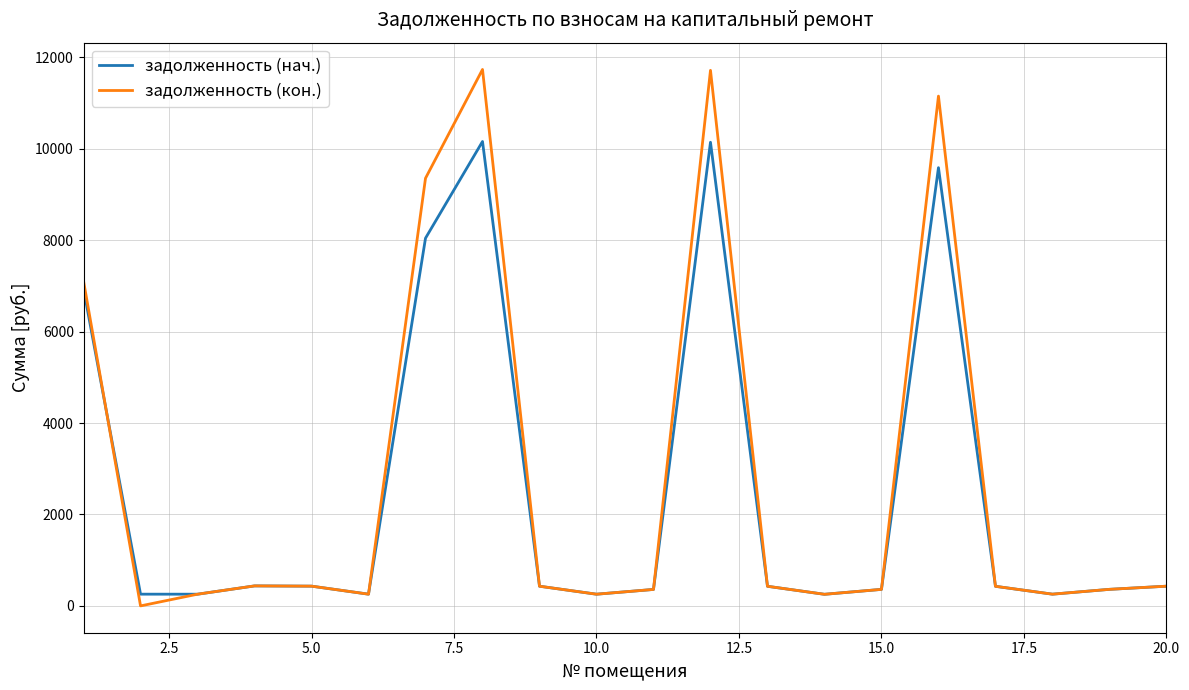

Rank the series by their maximum value, from lowest to highest.

задолженность (нач.), задолженность (кон.)